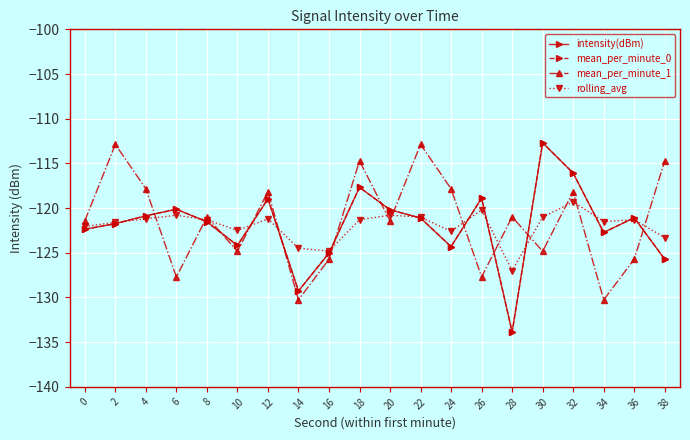

What is the difference between the second highest and second lowest values in the mean_per_minute_1 series?

17.4